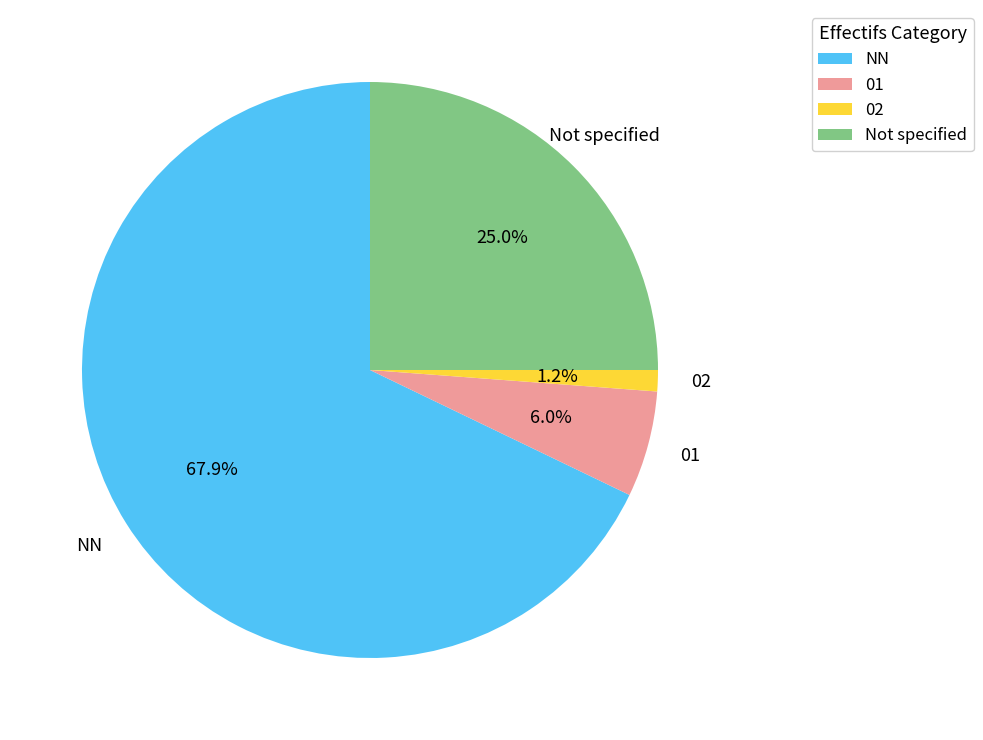

Is the sum of NN and 02 greater than half?

Yes